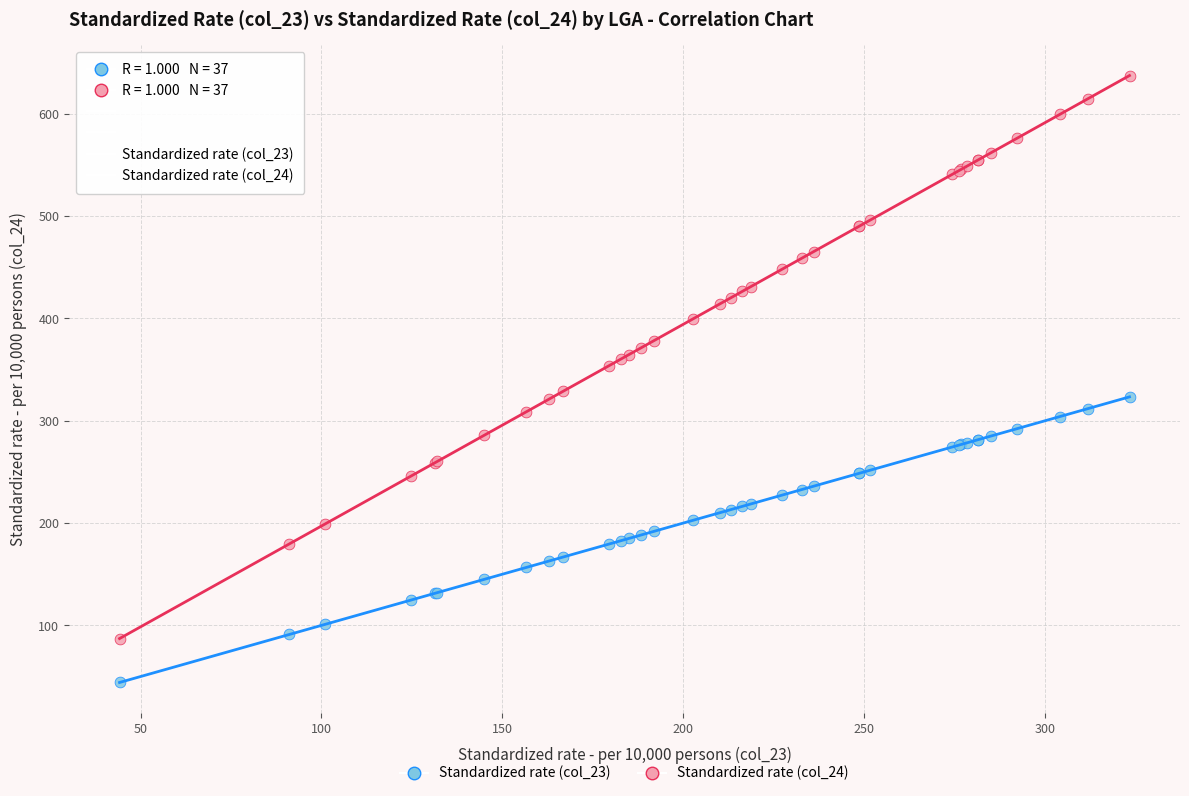

Which series contains the highest Y value?

Standardized rate (col_24)